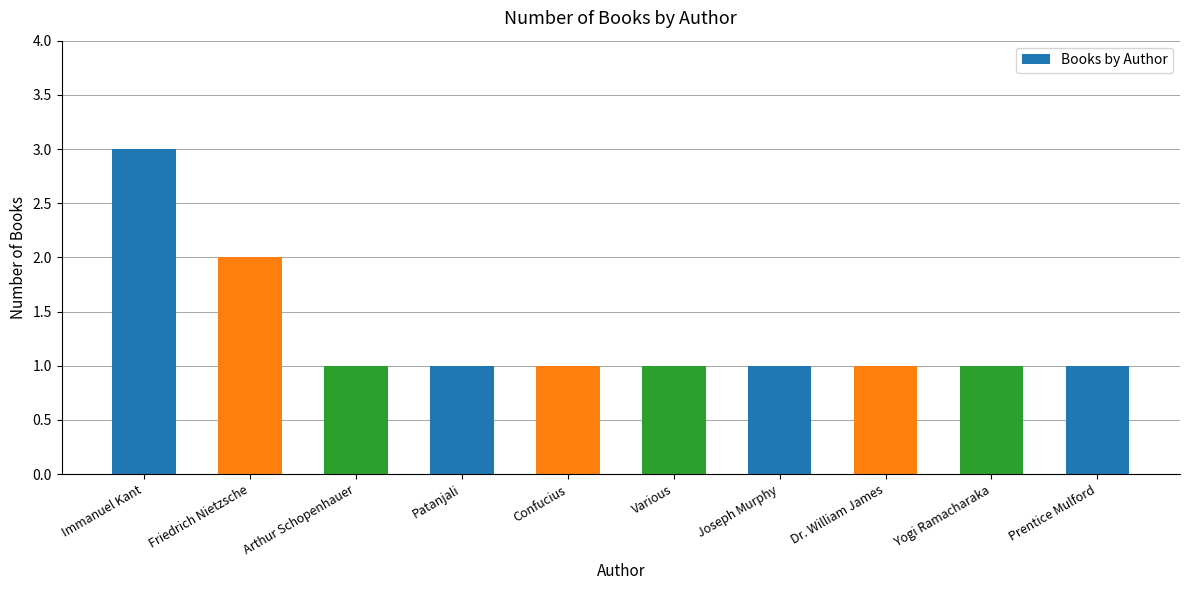

Reading right to left, what are all the values shown in this chart?

1	1	1	1	1	1	1	1	2	3